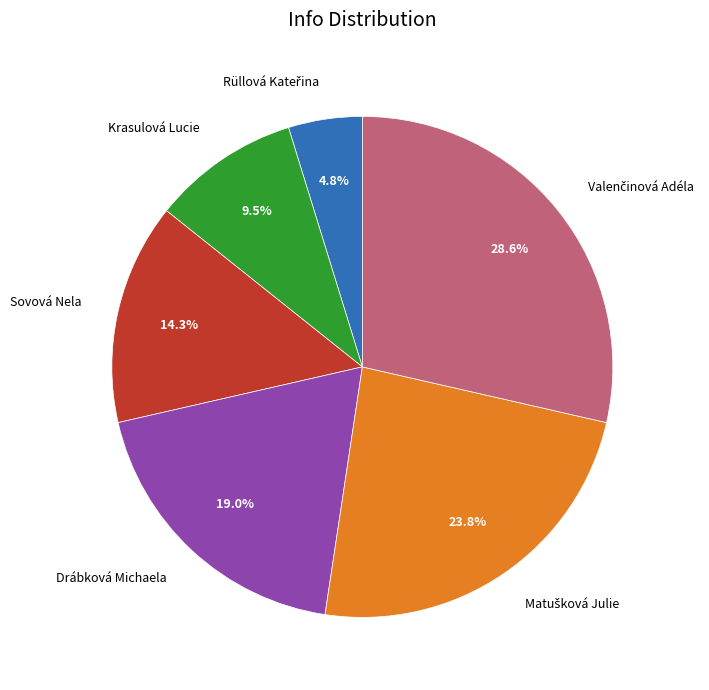

Is the sum of Krasulová Lucie and Drábková Michaela greater than half?

No